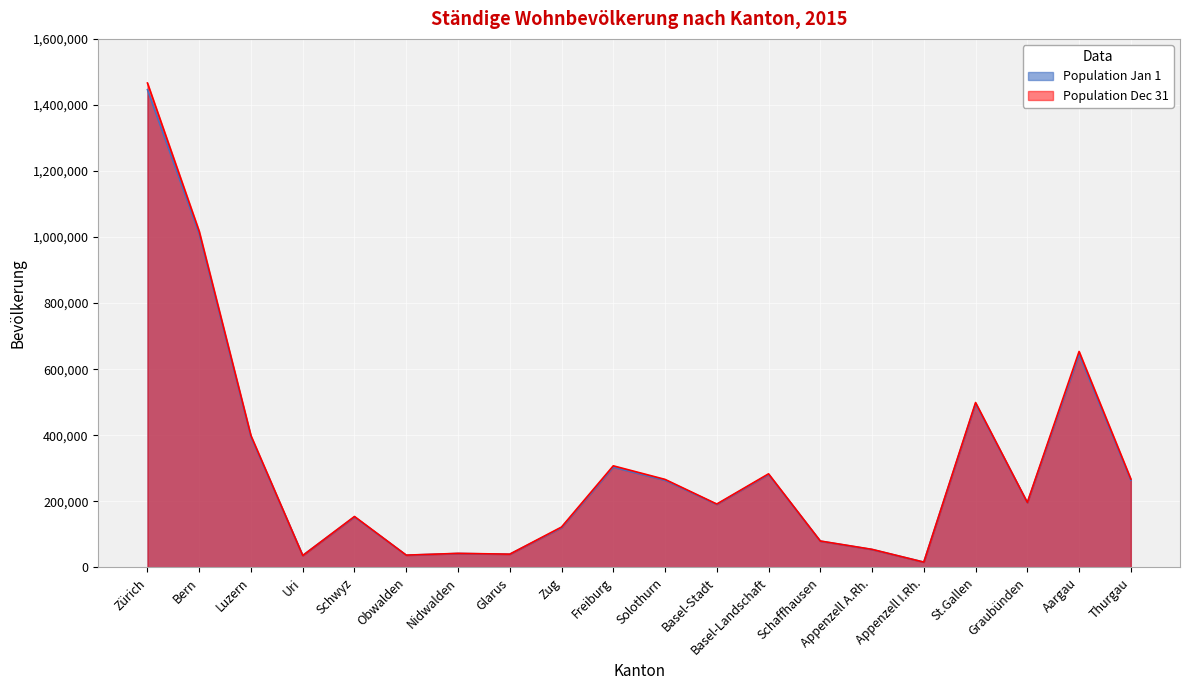

What is the label of the 9th point from the left?

Zug